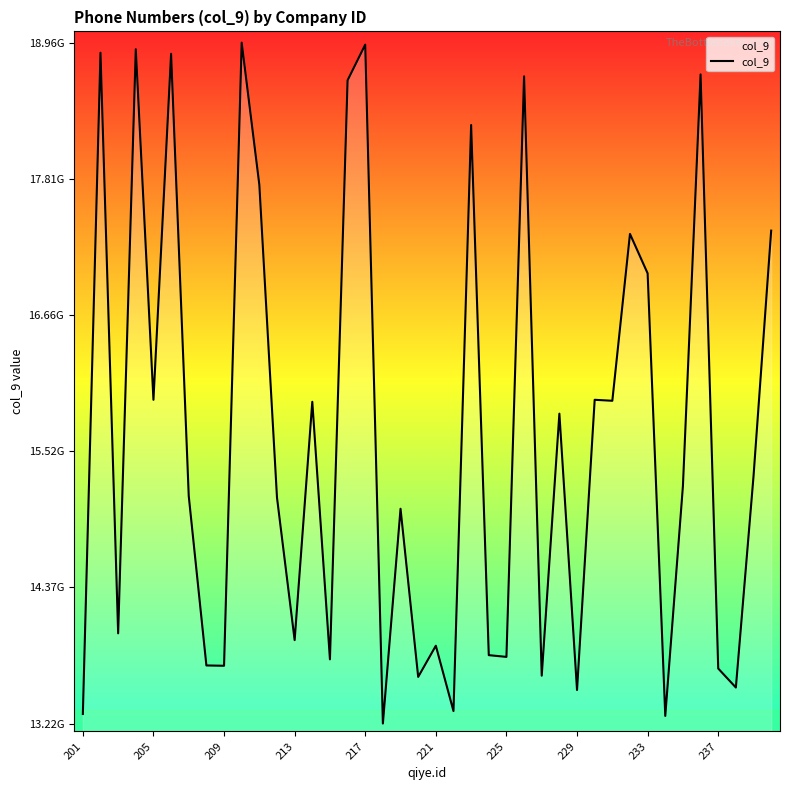

Does the chart display data point markers on the line(s)?

No